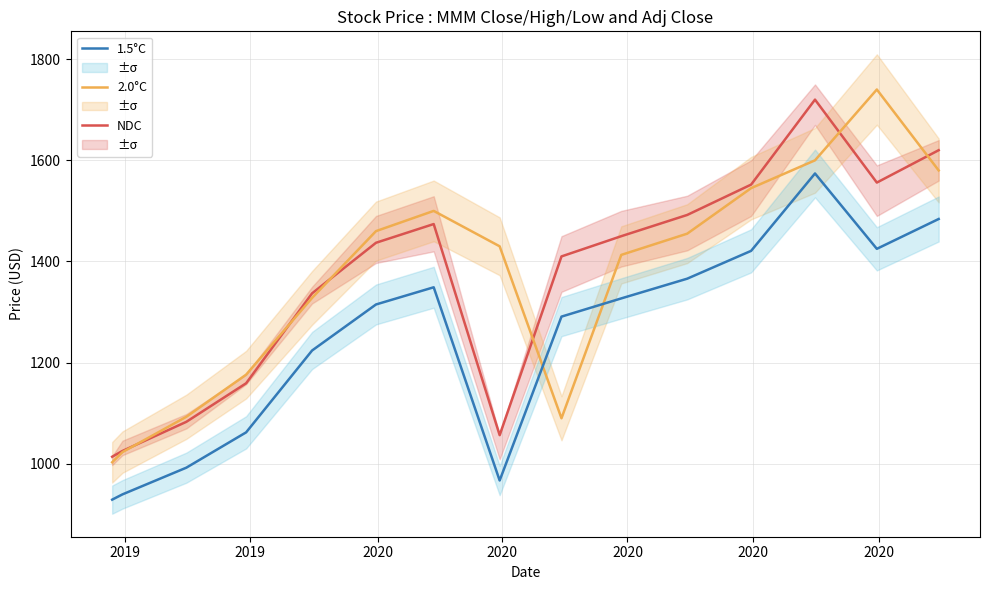

True or false: NDC and 1.5°C cross at least once.

False